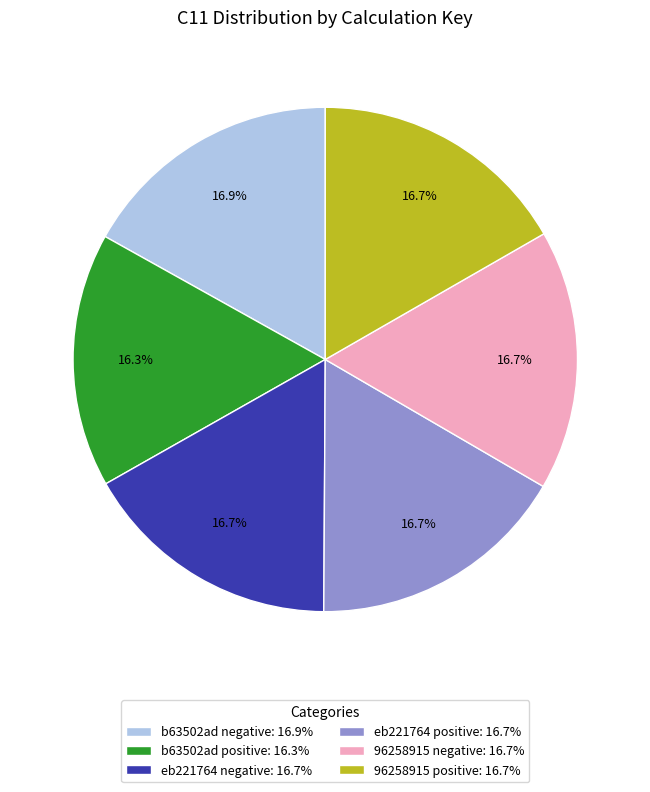

How much of the chart is everything except b63502ad negative?

83.1%